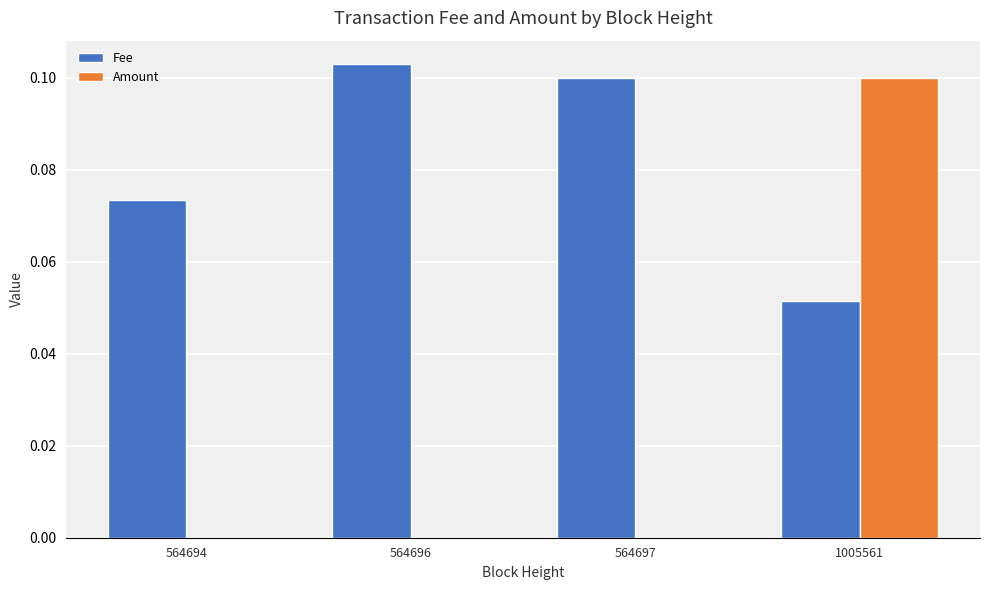

Between 564696 and 1005561, which series saw the biggest shift?

Amount